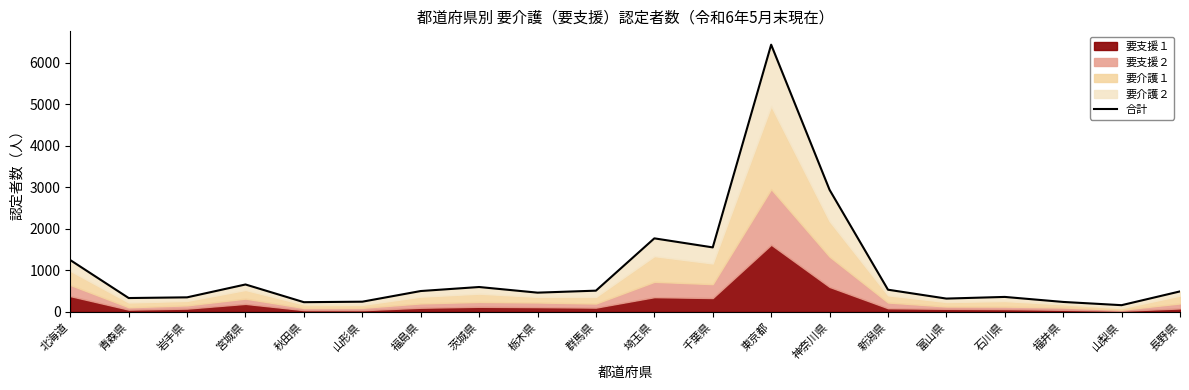

True or false: the data shows 2942 at 神奈川県.

True